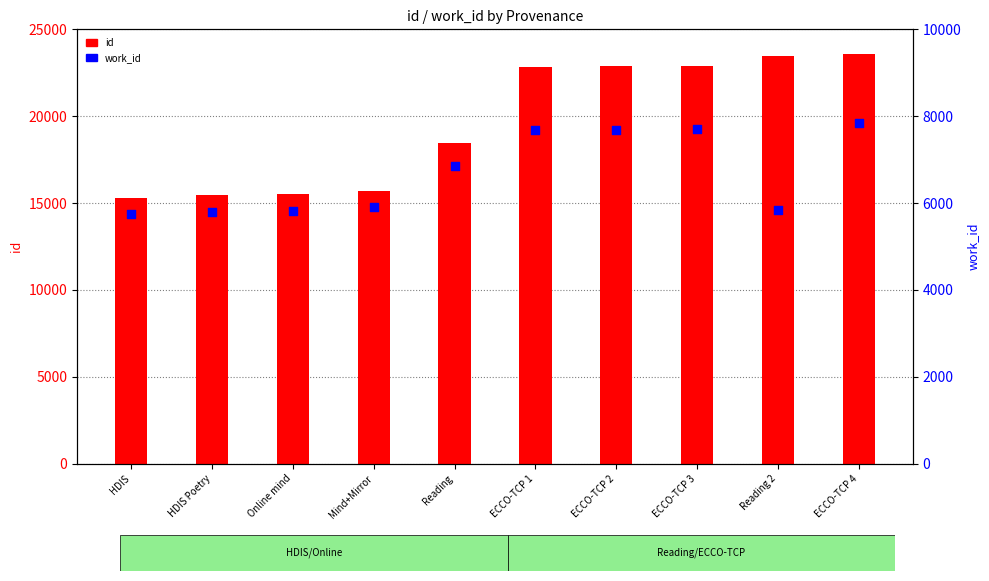

At which category is the sum across all series the highest?

ECCO-TCP 4